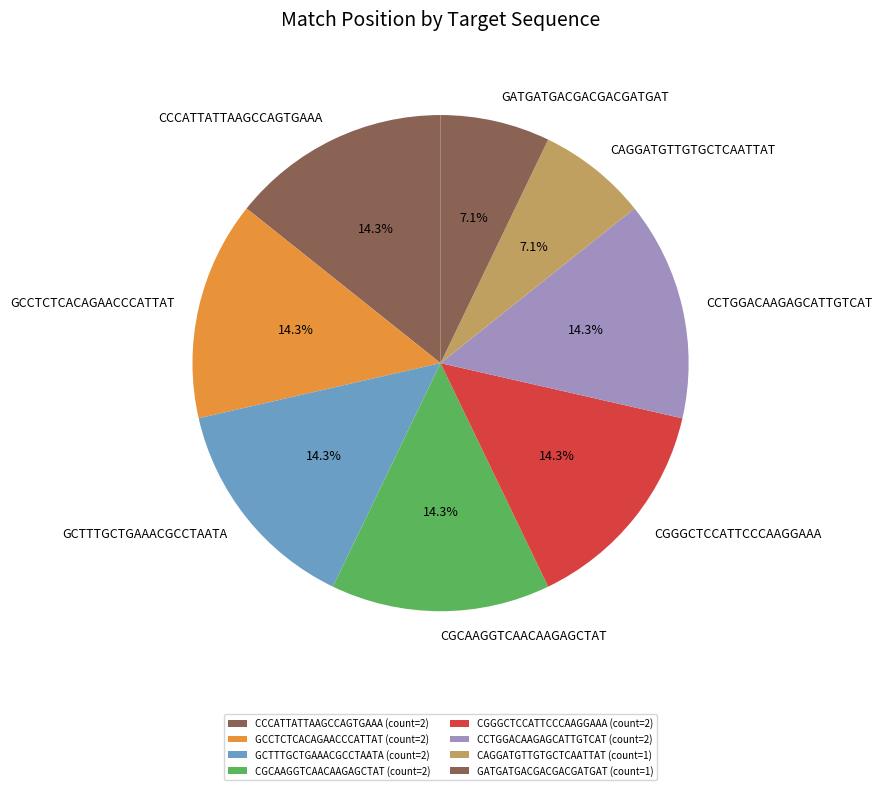

Does any single category account for the majority?

No